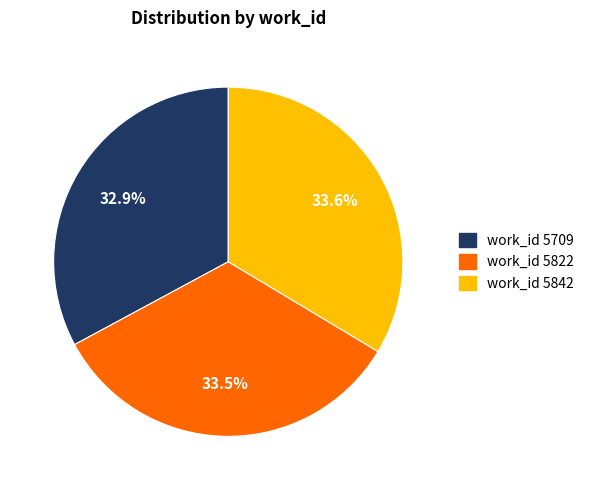

Does any single category account for the majority?

No